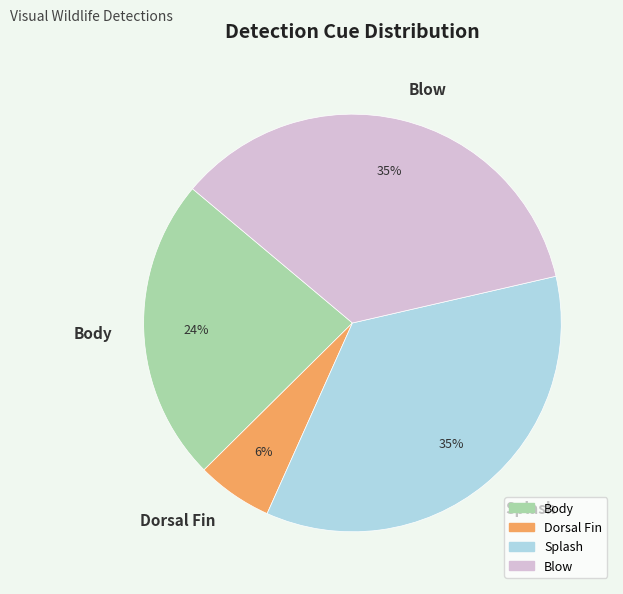

What percentage is the Dorsal Fin slice, to the nearest percent?

6%